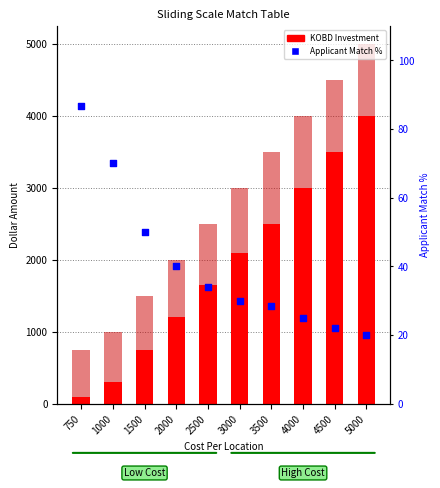

At how many categories does at least one series exceed 1141?

7